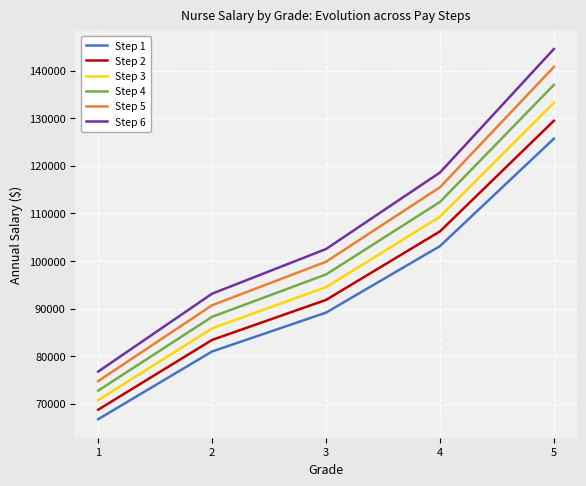

What is the approximate value of Step 6 at 5?

144535